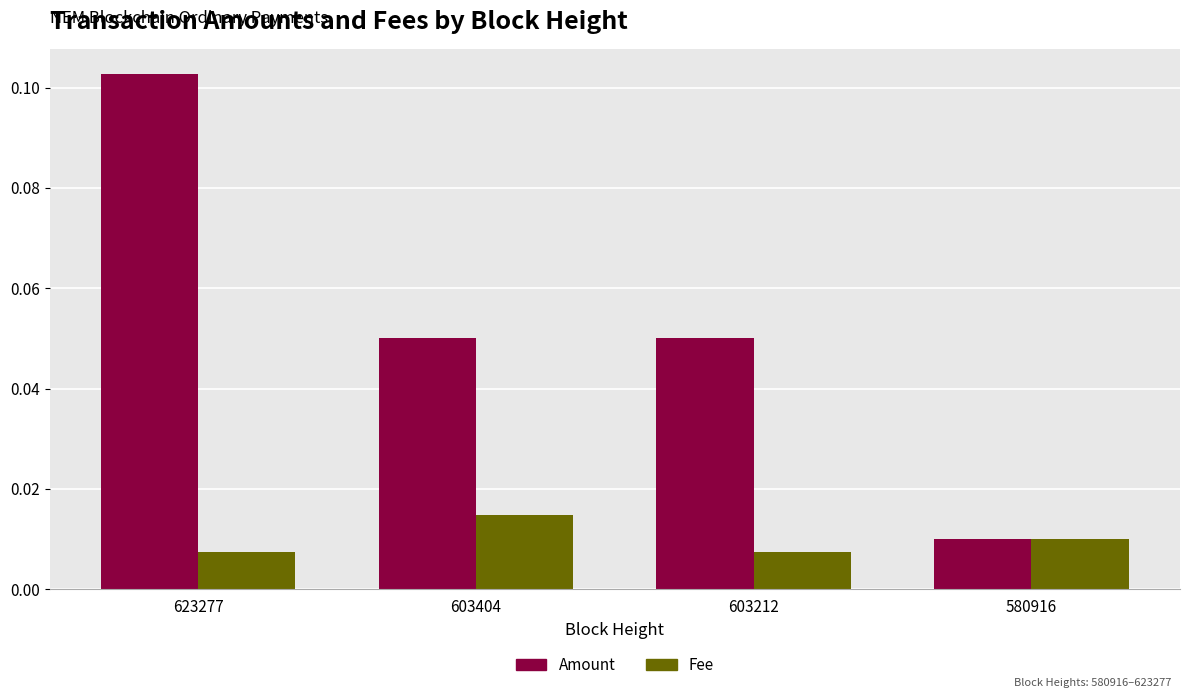

Is it true that Amount equals 0.0 at 603404?

False